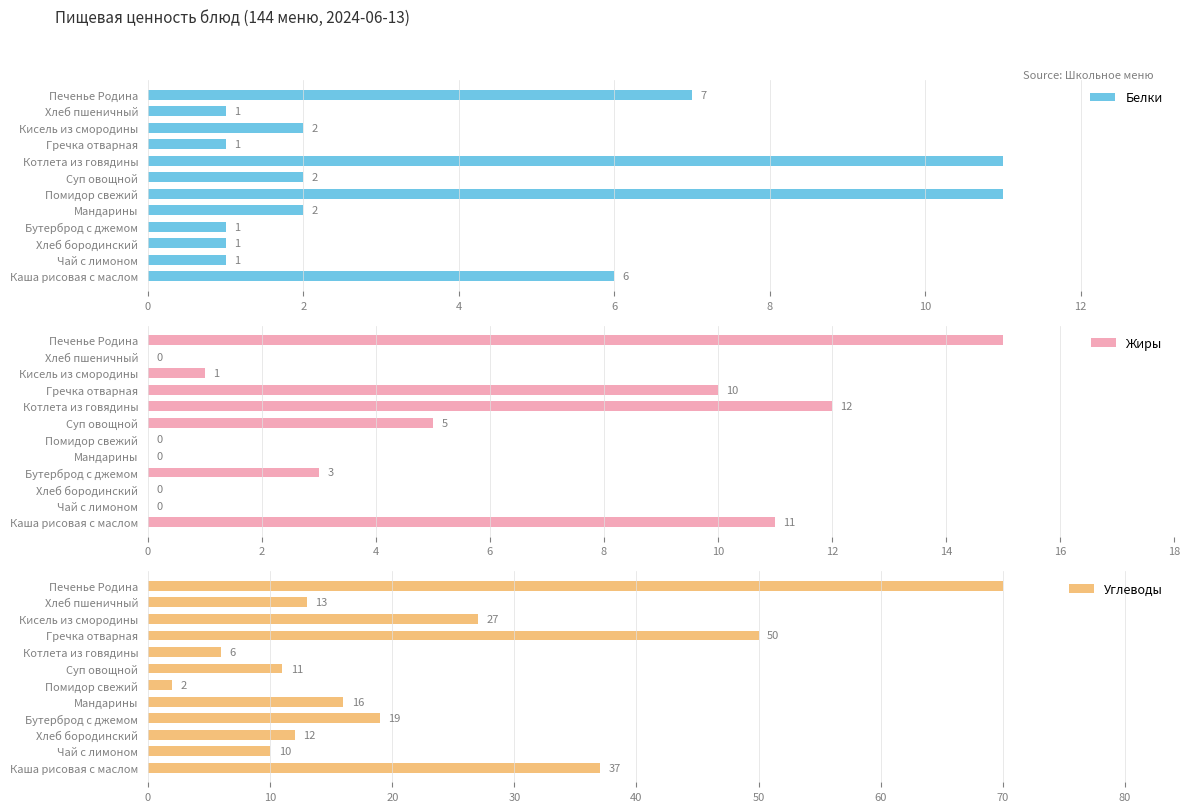

How many Белки values are between 1 and 7?

10